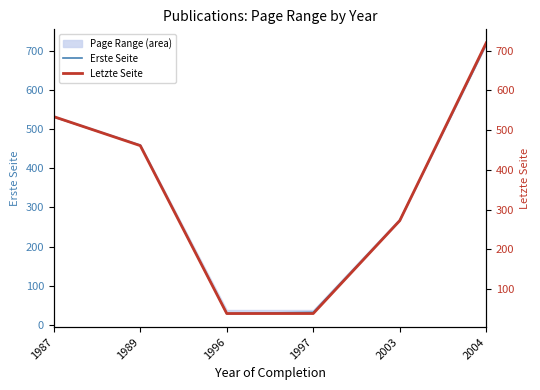

Rank the series at 1997 from highest to lowest value.

Letzte Seite, Erste Seite